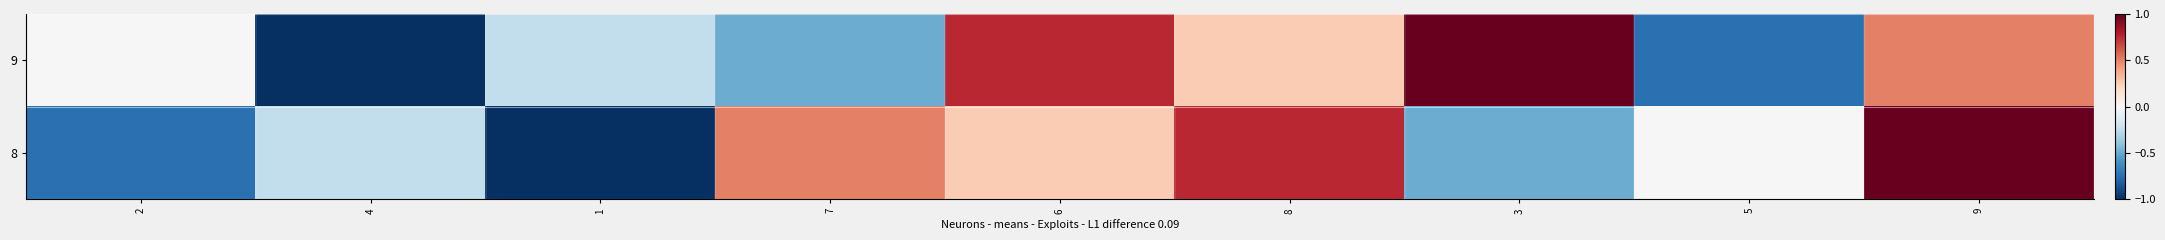

At how many categories does at least one series exceed 0?

5